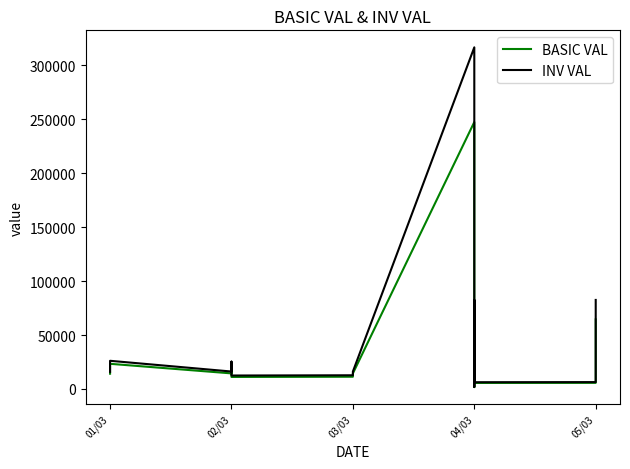

True or false: INV VAL and BASIC VAL intersect in this chart.

False